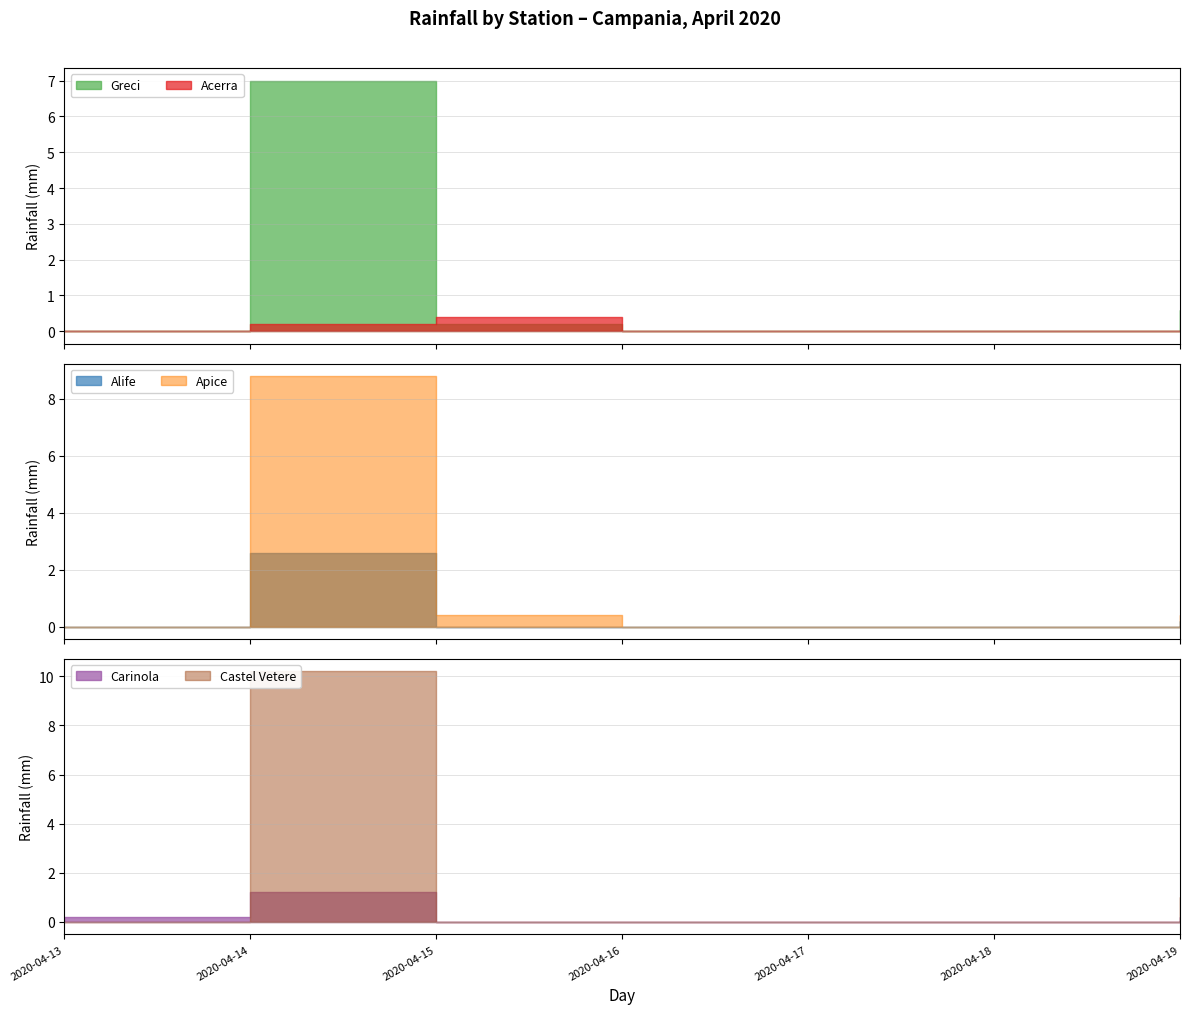

At how many categories does at least one series exceed 6?

1